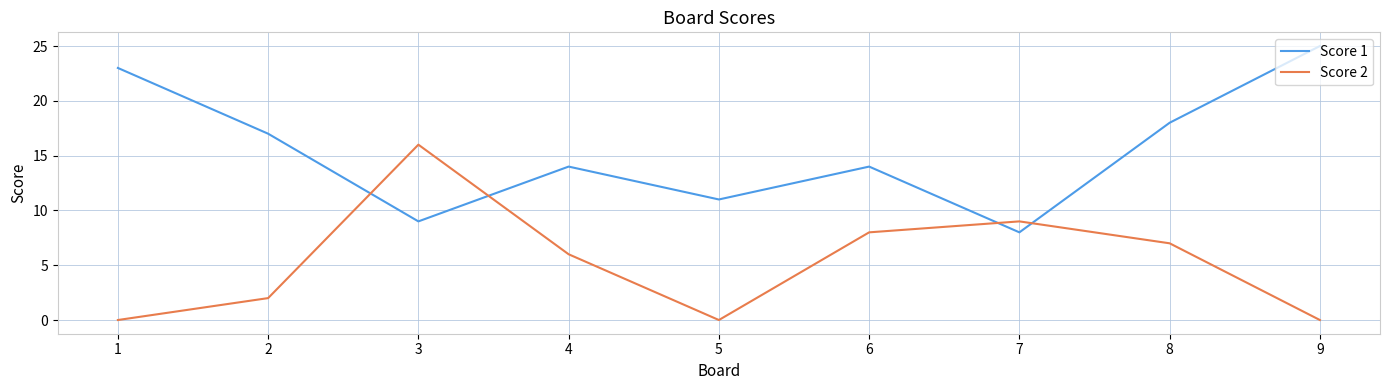

Which series ends up on top after the final intersection of Score 1 and Score 2?

Score 1